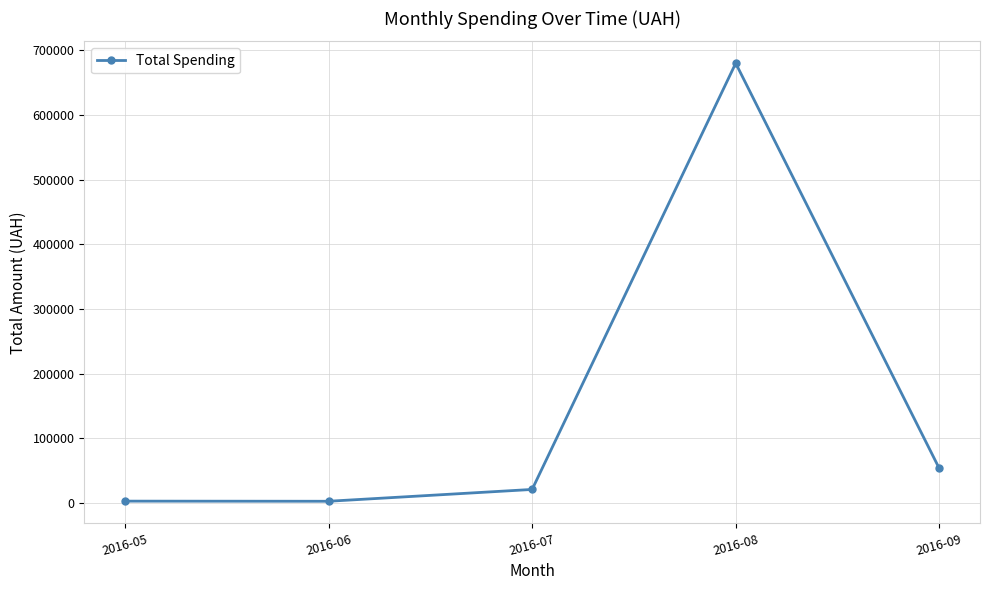

Where is the data nearest to the value 341277?

2016-09